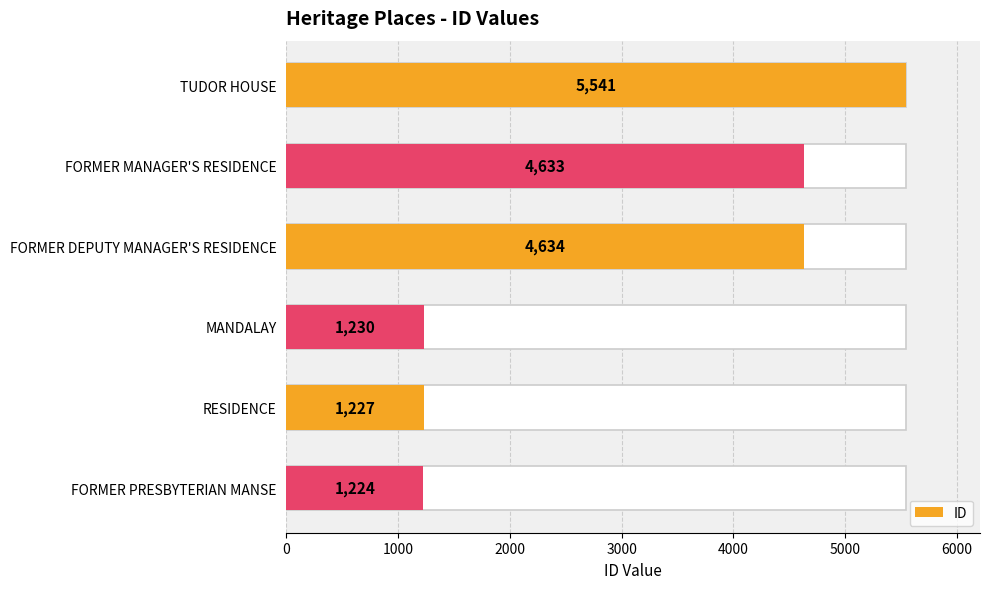

Reading left to right, list all the values displayed in this chart.

0=5541	1000=4633	2000=4634	3000=1230	4000=1227	5000=1224